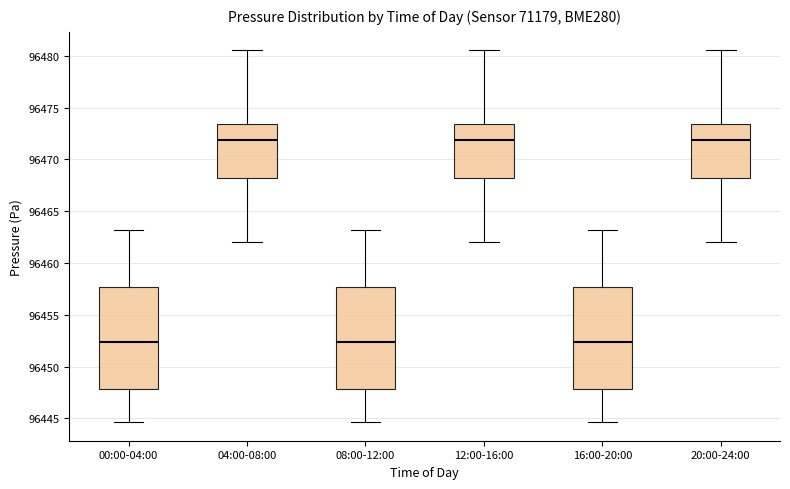

Where does the upper whisker of the box for 08:00-12:00 end on the y-axis? The values are not printed on the chart, so give them approximately, as read against the axis.

96463.0